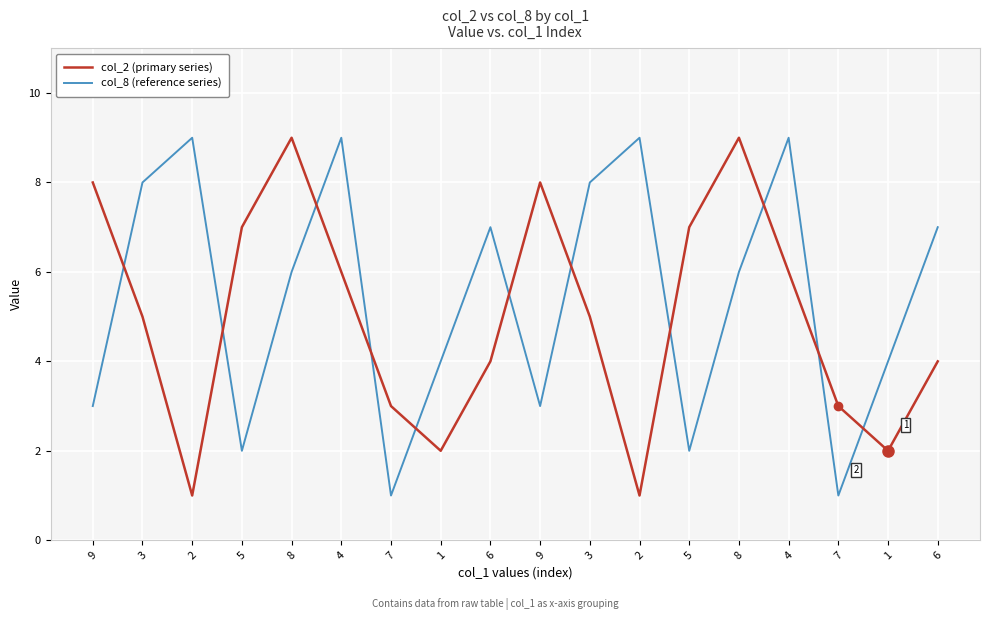

Which series has the largest total across all categories?

col_8 (reference series)